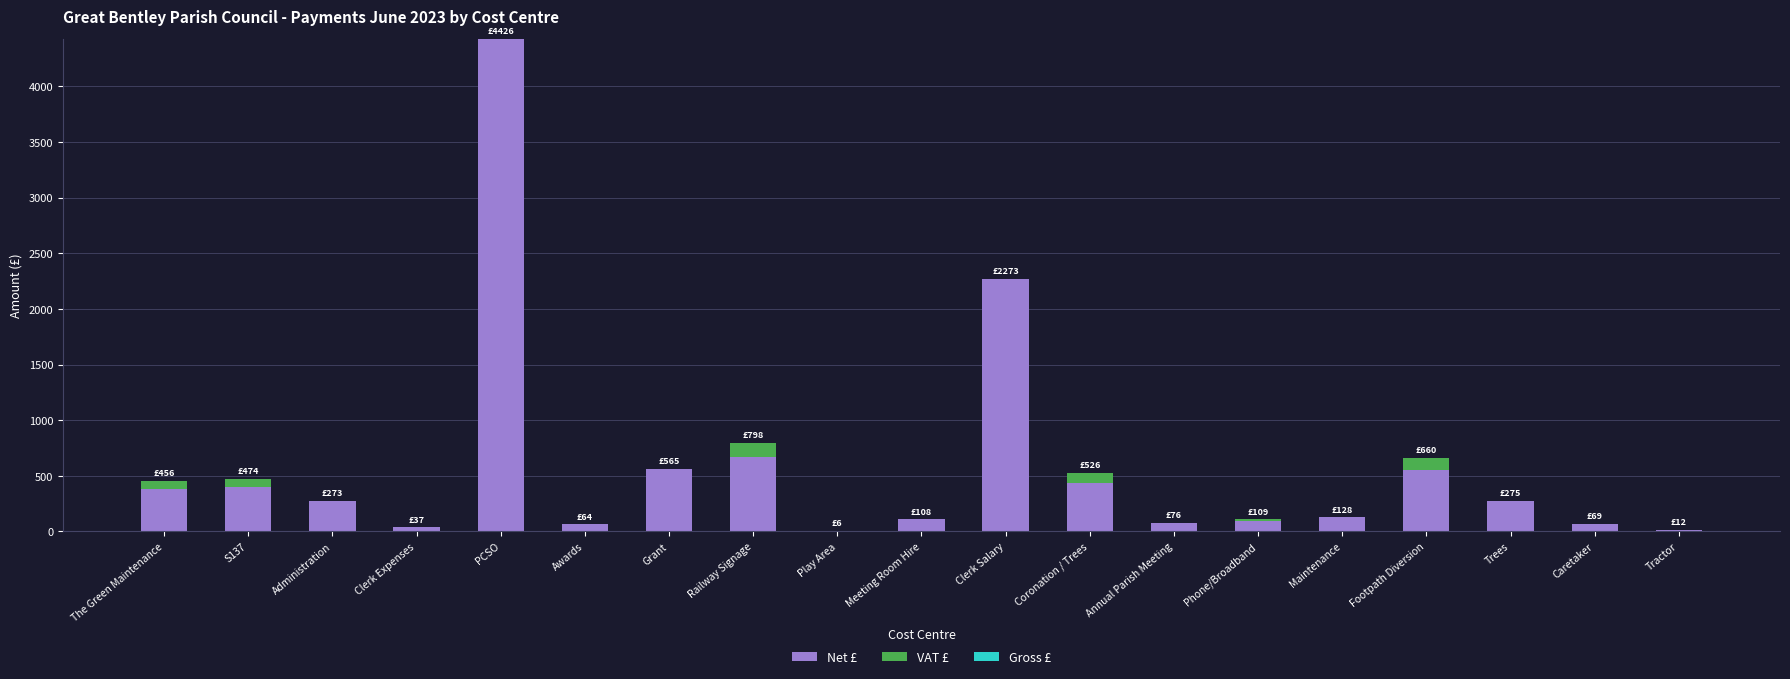

At which label is Net £ closest to 2215?

Clerk Salary